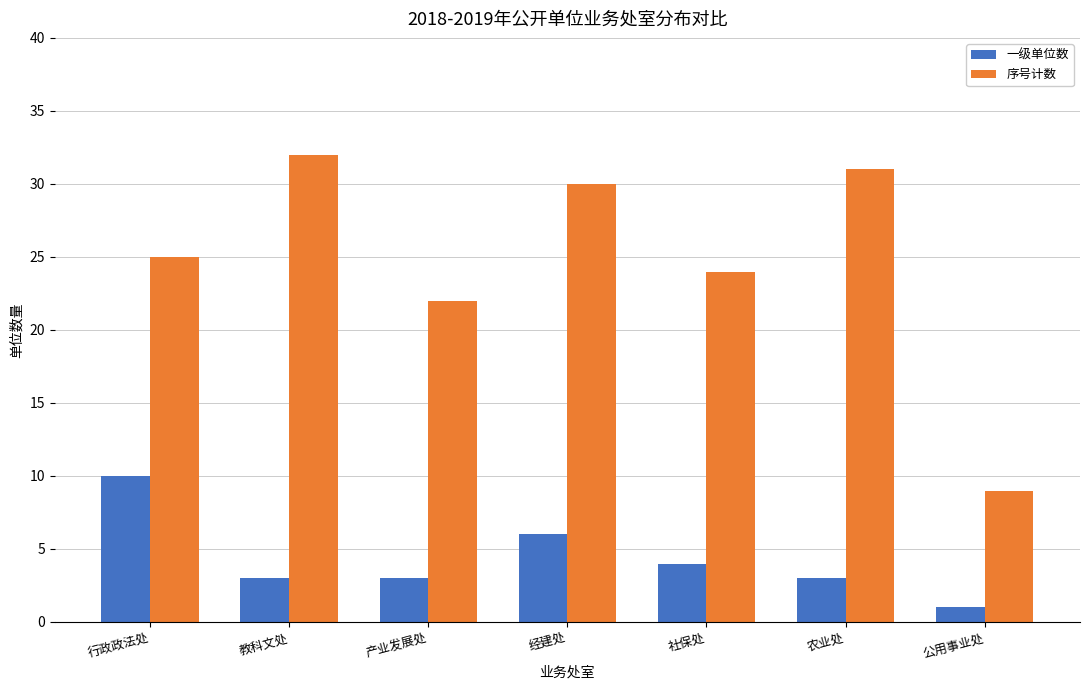

Count the 一级单位数 values in the range 3 to 6.

5